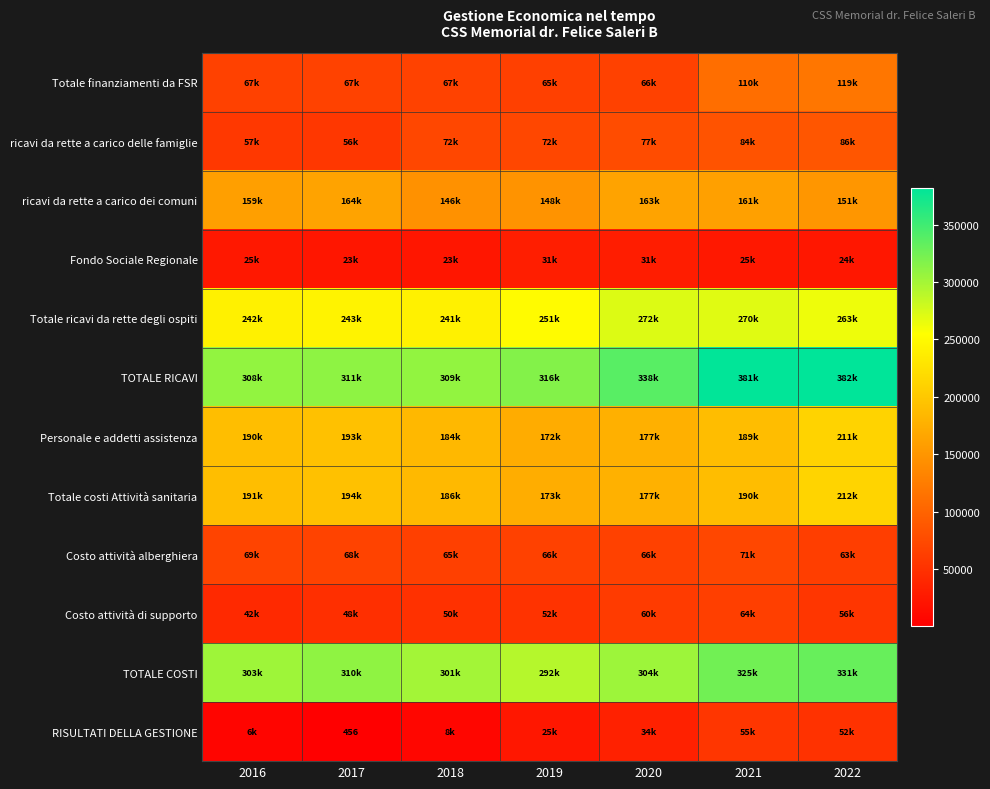

At how many categories does at least one series exceed 268262?

7